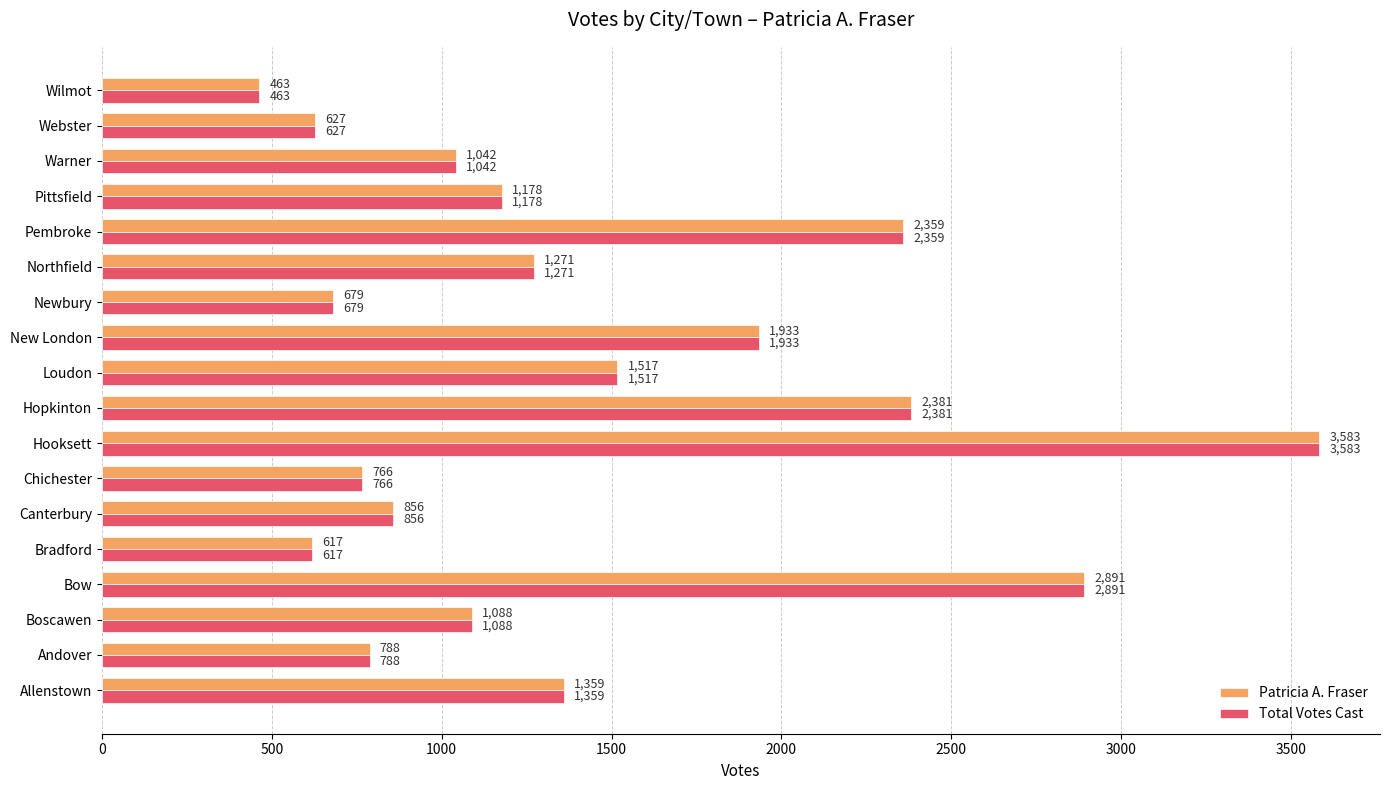

What is the difference between the Total Votes Cast values at Wilmot and Northfield?

808